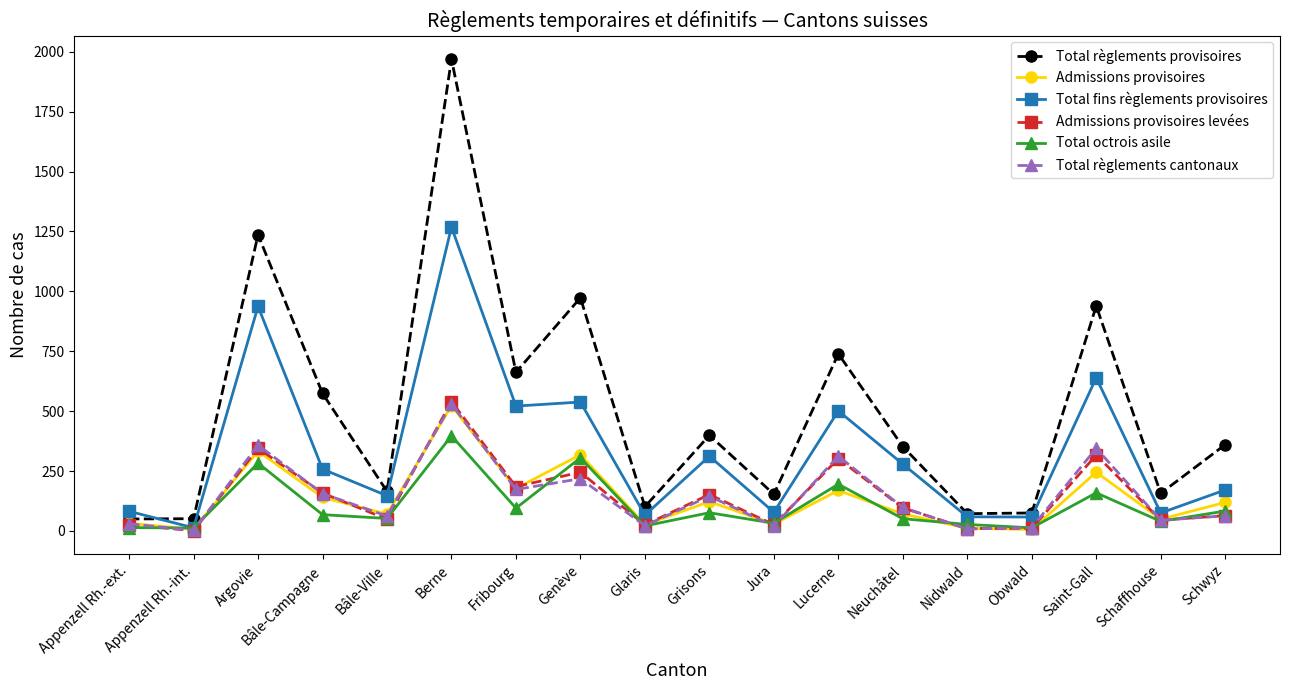

Where is the first local maximum for Total fins règlements provisoires?

Argovie